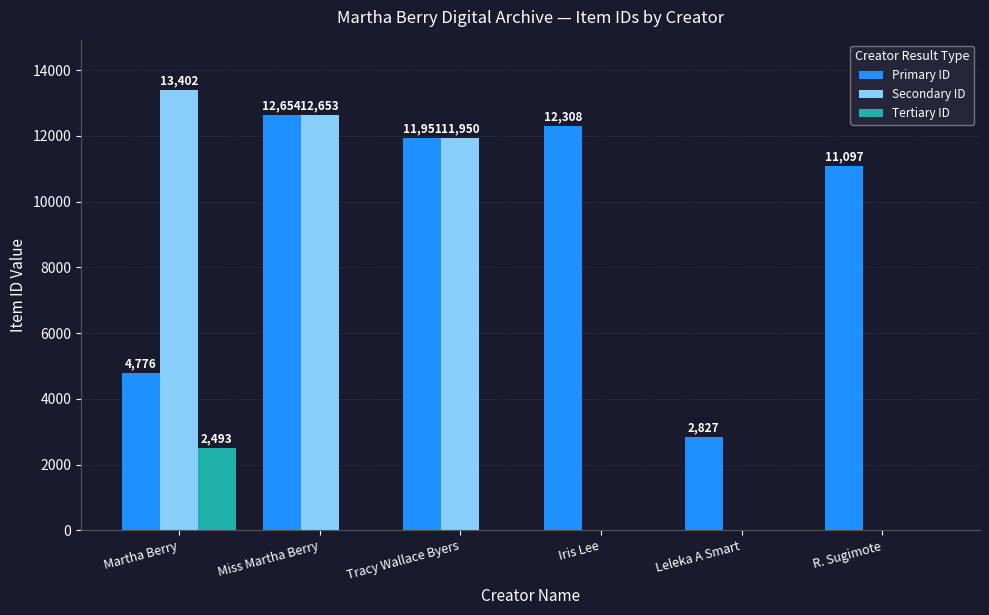

How many groups of bars are there?

6